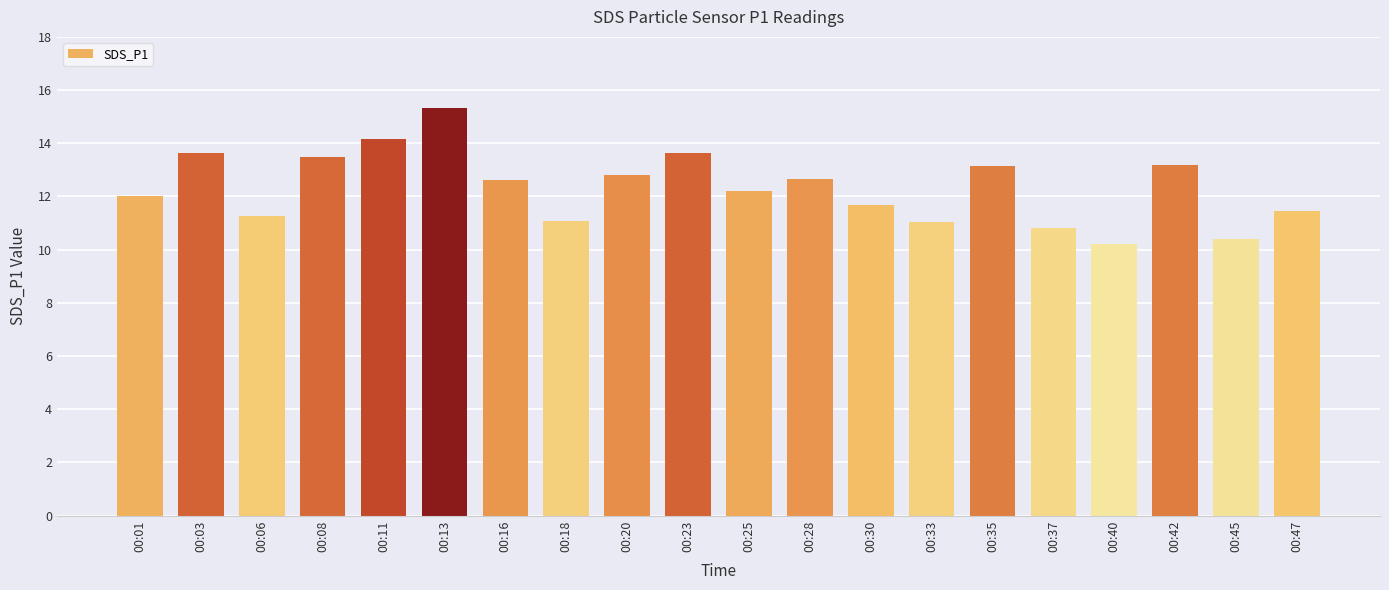

What is the difference between the values at 00:20 and 00:06?

1.5